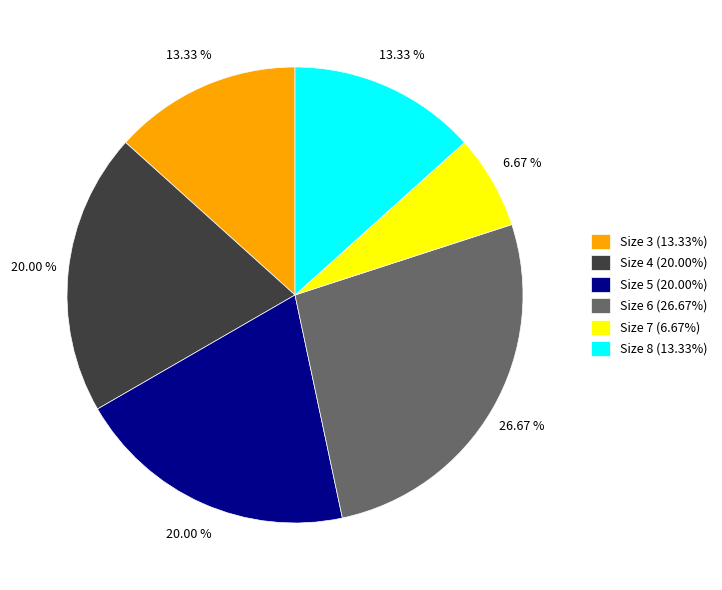

Which category has the biggest portion of the pie?

Size 6 (26.67%)